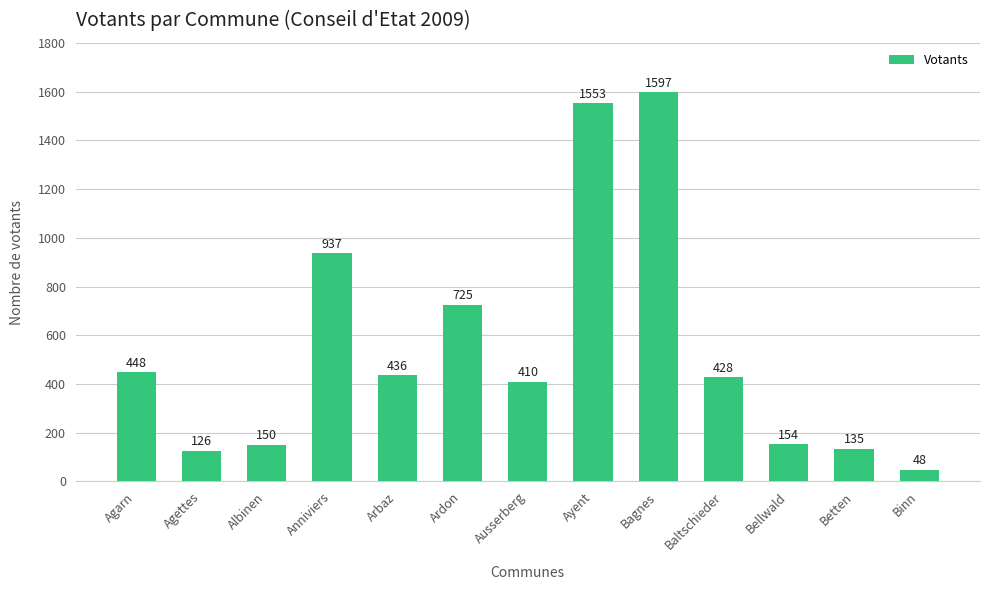

The value at Albinen is 71. True or false?

False